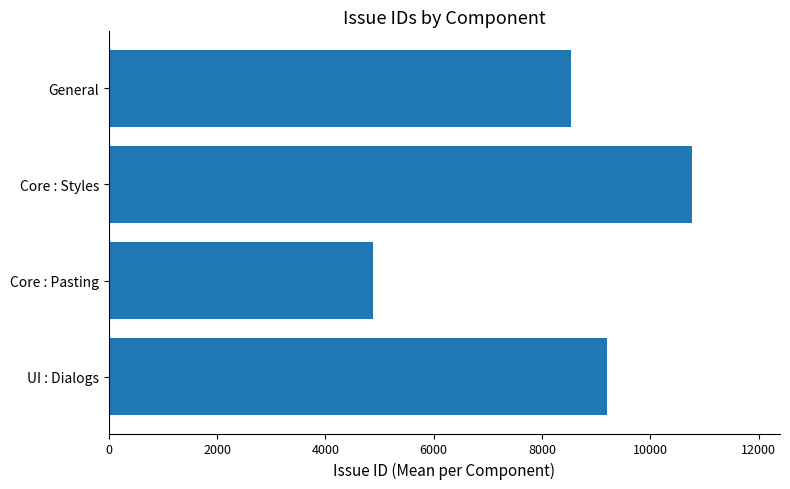

Which category has the lowest value across all series?

Core : Pasting